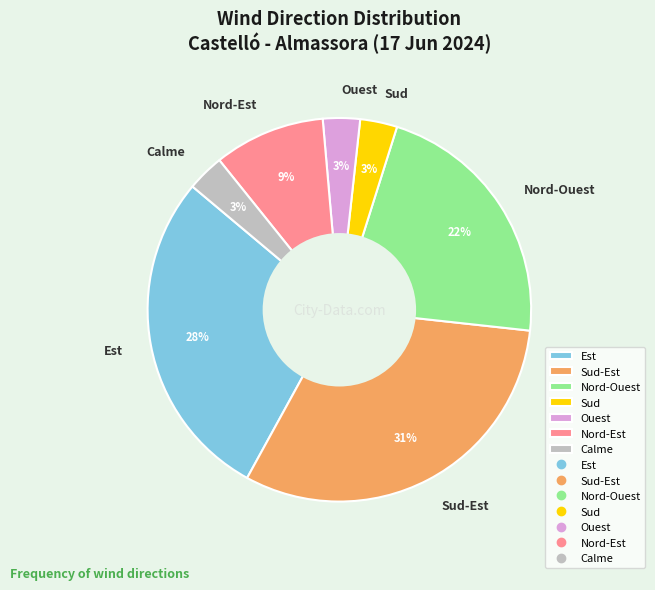

Which category has the biggest portion of the pie?

Sud-Est